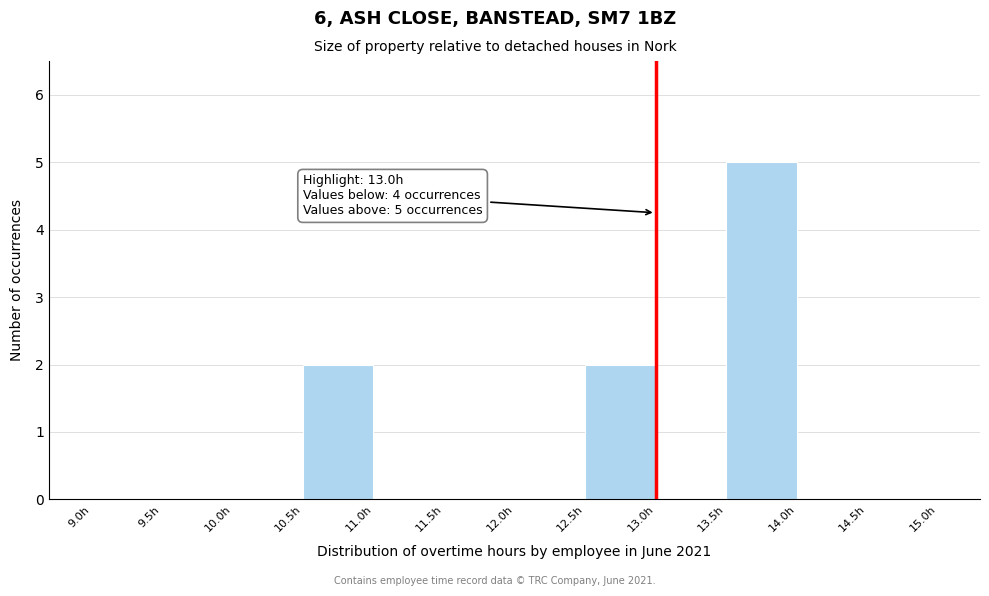

Over which range of the x-axis is the bar tallest?

13.5 to 14.0